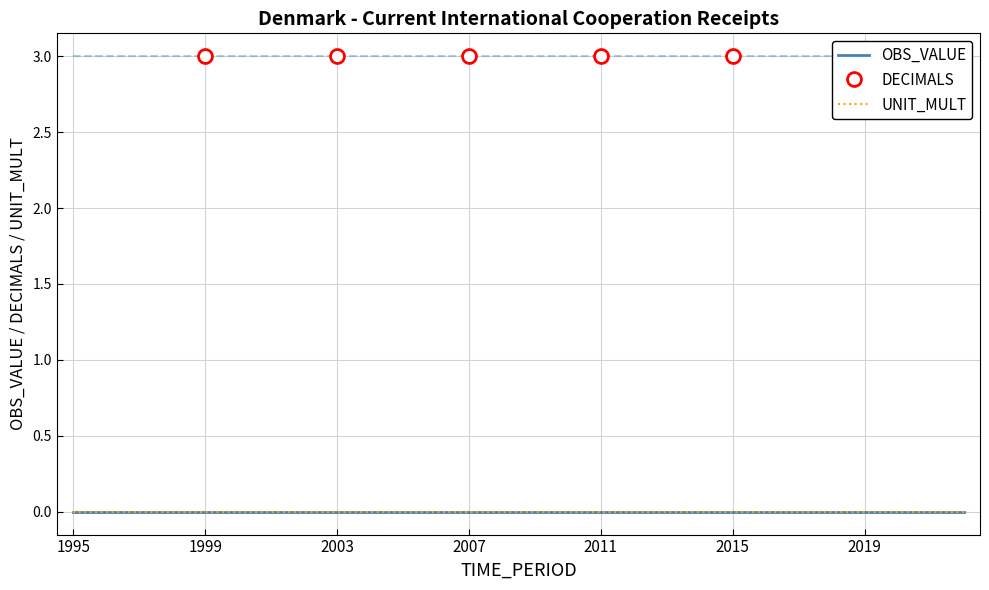

At which category is the sum across all series the highest?

1995